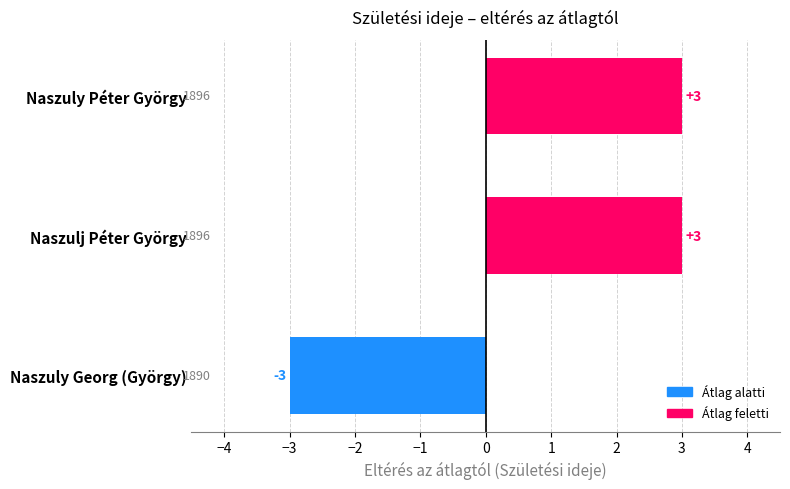

Count the values in the range -3 to 3.

3